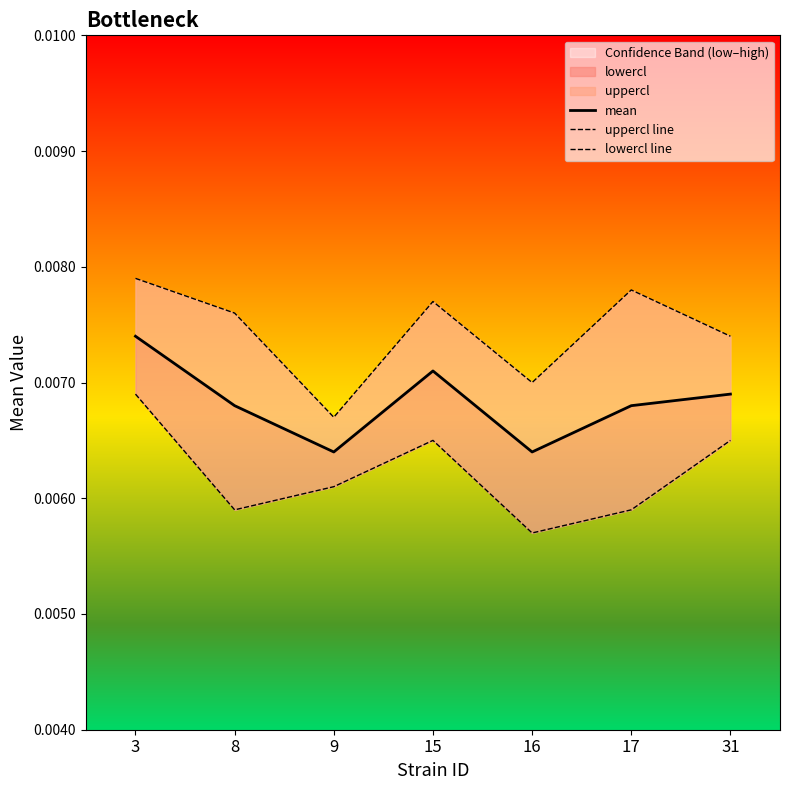

The value of lowercl line at 8 is 0.0. True or false?

False